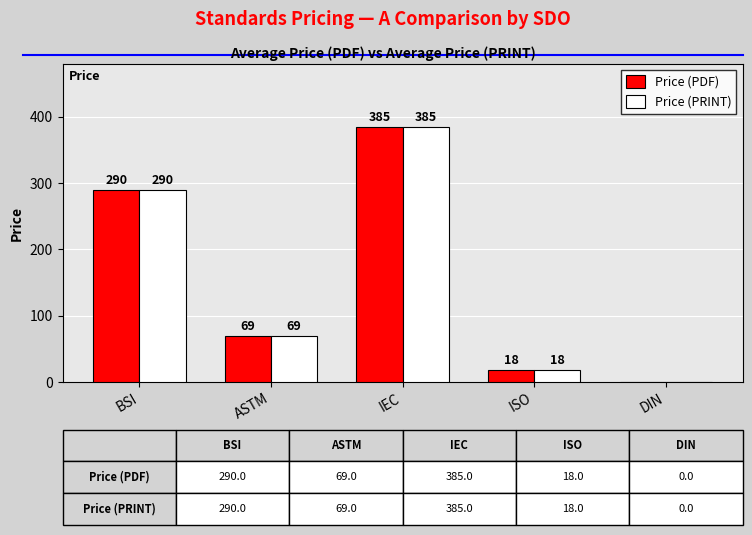

True or false: Price (PDF) has a value of 0 at DIN.

True